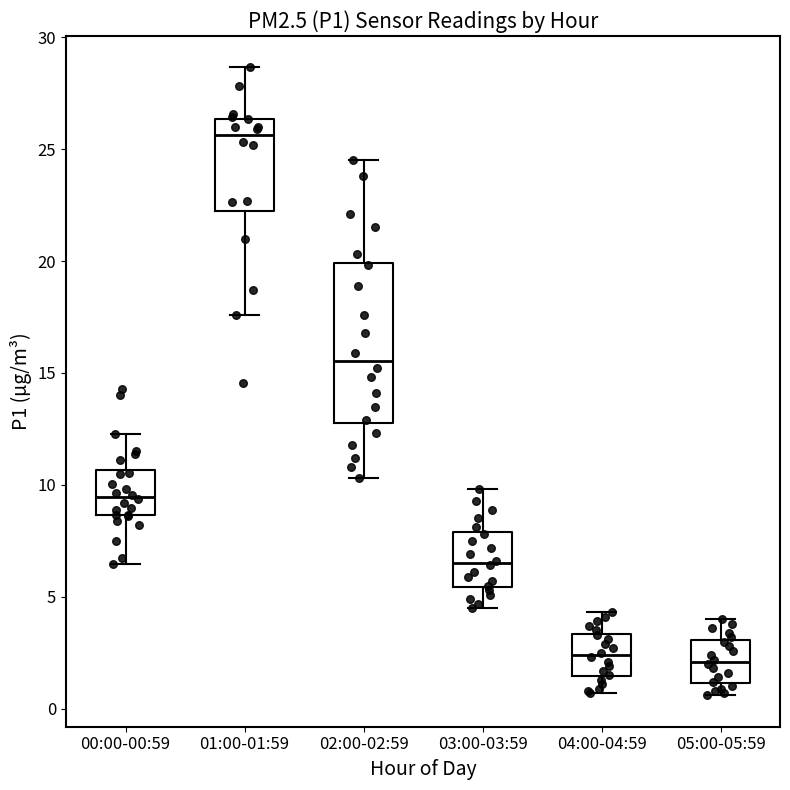

Reading left to right, read every box against the y-axis: the position of its median line, the range the box covers, and the ends of its whiskers. The values are not printed on the chart, so give them approximately, as read against the axis.

00:00-00:59: median 9.5, box 8.5 to 10.5, whiskers 6.5 to 12.5
01:00-01:59: median 25.5, box 22.0 to 26.5, whiskers 17.5 to 28.5
02:00-02:59: median 15.5, box 13.0 to 20.0, whiskers 10.5 to 24.5
03:00-03:59: median 6.5, box 5.5 to 8.0, whiskers 4.5 to 10.0
04:00-04:59: median 2.5, box 1.5 to 3.5, whiskers 0.5 to 4.5
05:00-05:59: median 2.0, box 1.0 to 3.0, whiskers 0.5 to 4.0